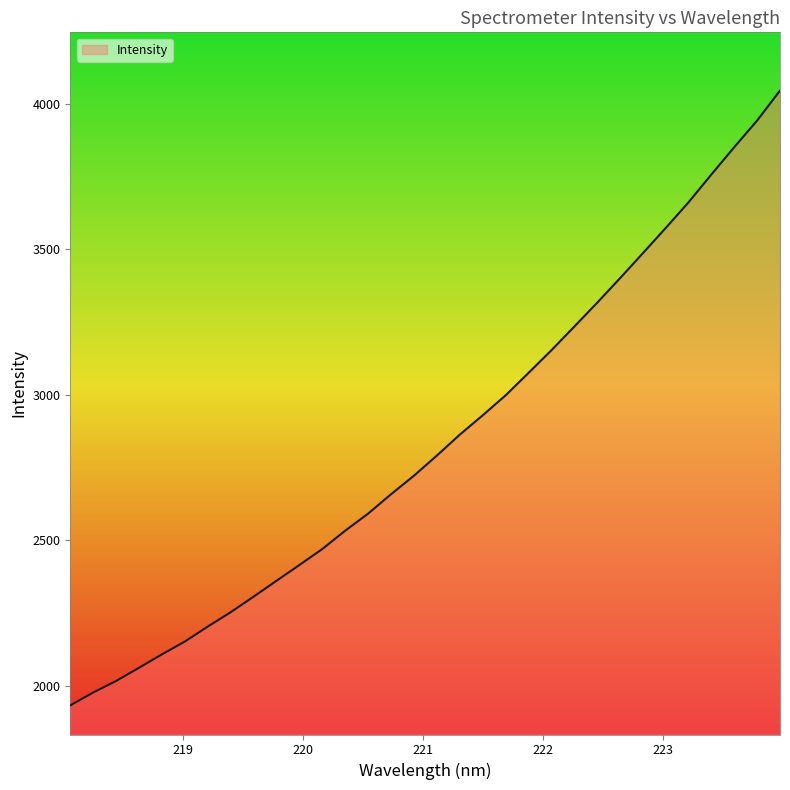

What is the greatest value displayed?

4044.9